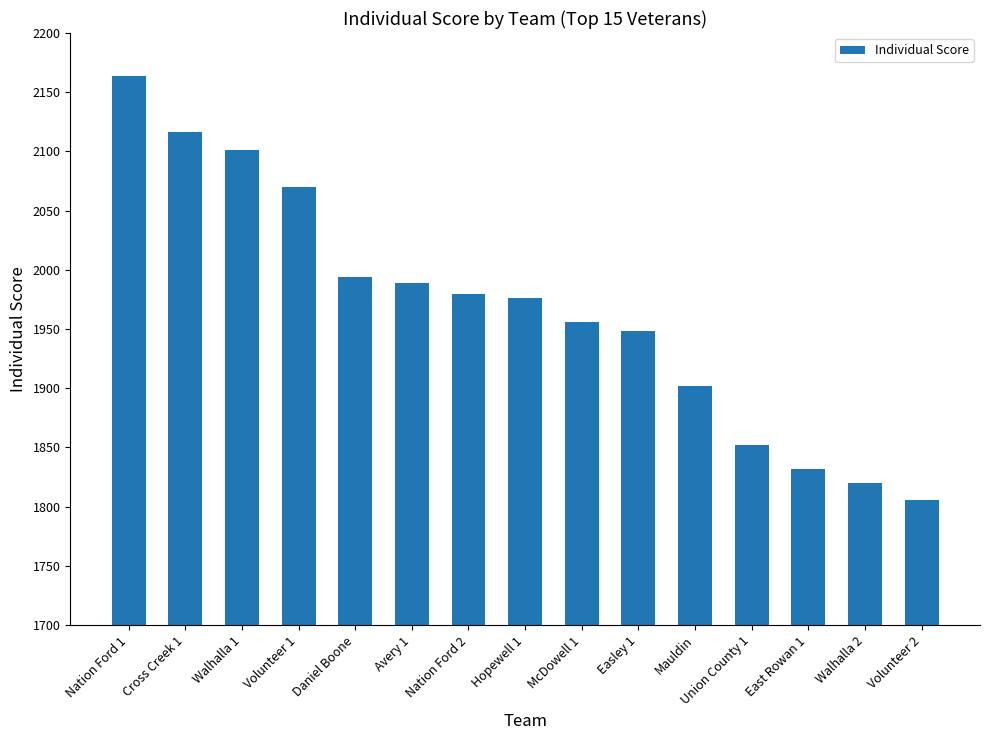

What is the label of the 8th bar from the right?

Hopewell 1